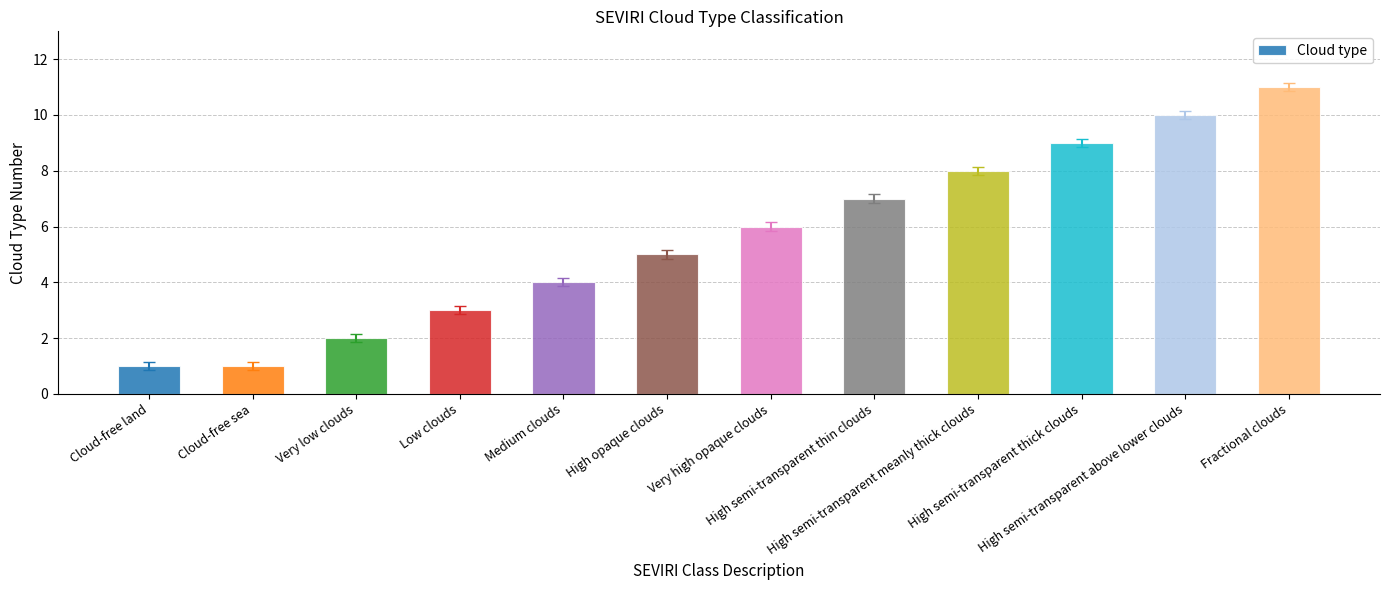

Between Fractional clouds and Medium clouds, which is larger?

Fractional clouds